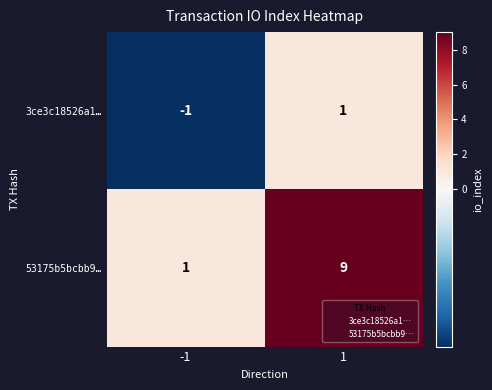

Is the value of 3ce3c18526a1… at -1 greater than the value of 53175b5bcbb9… at 1?

No